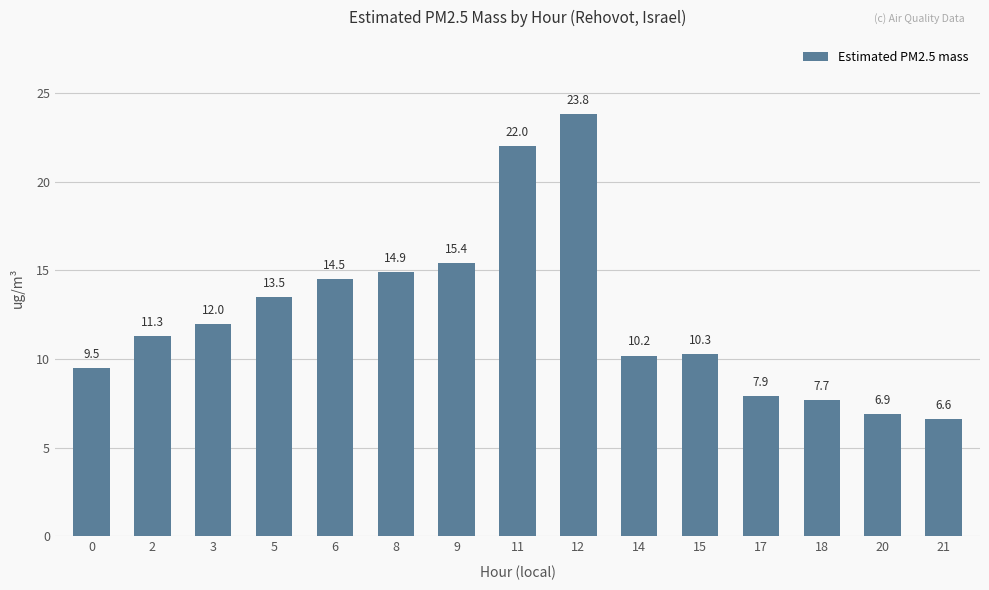

What value does the data have at 2?

11.3